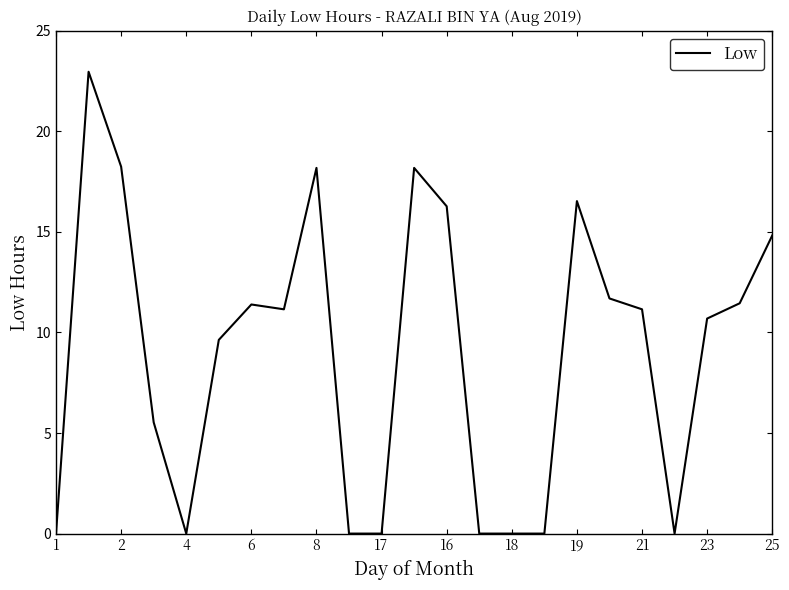

What is the maximum value shown in the chart?

23.0